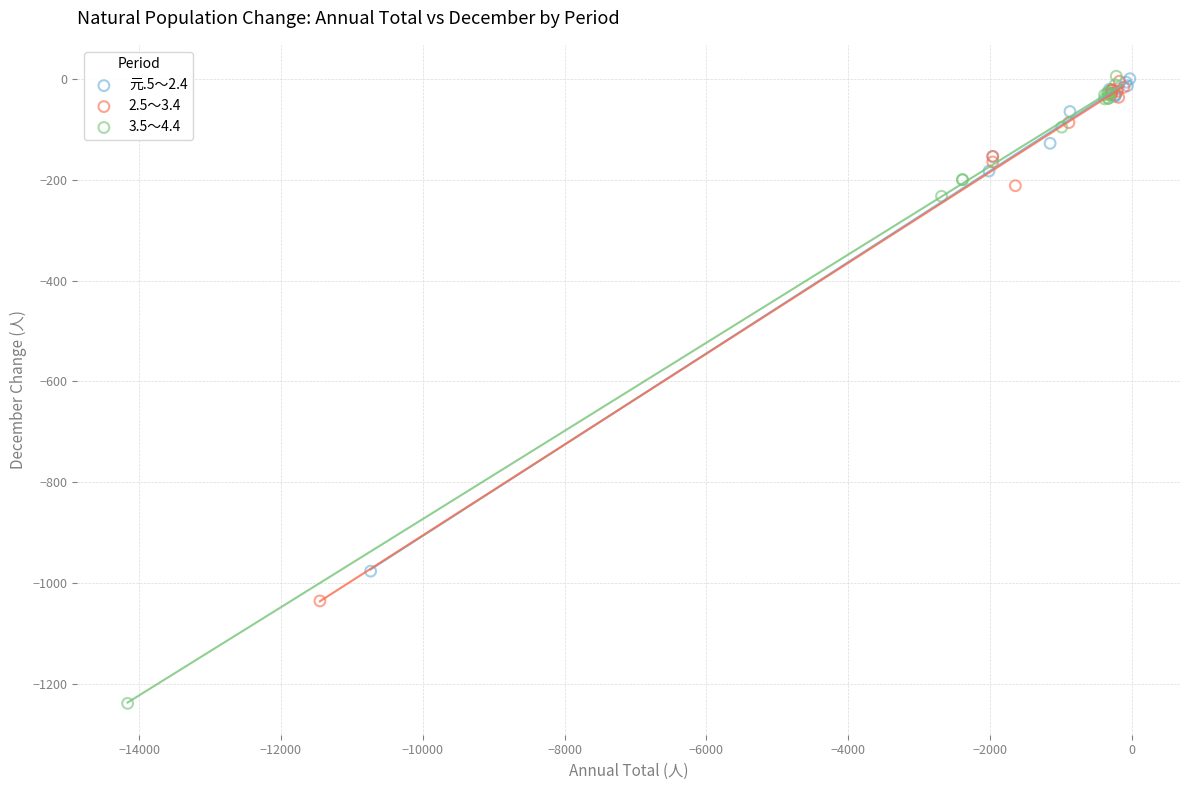

Which series has the widest spread of Y values?

3.5～4.4